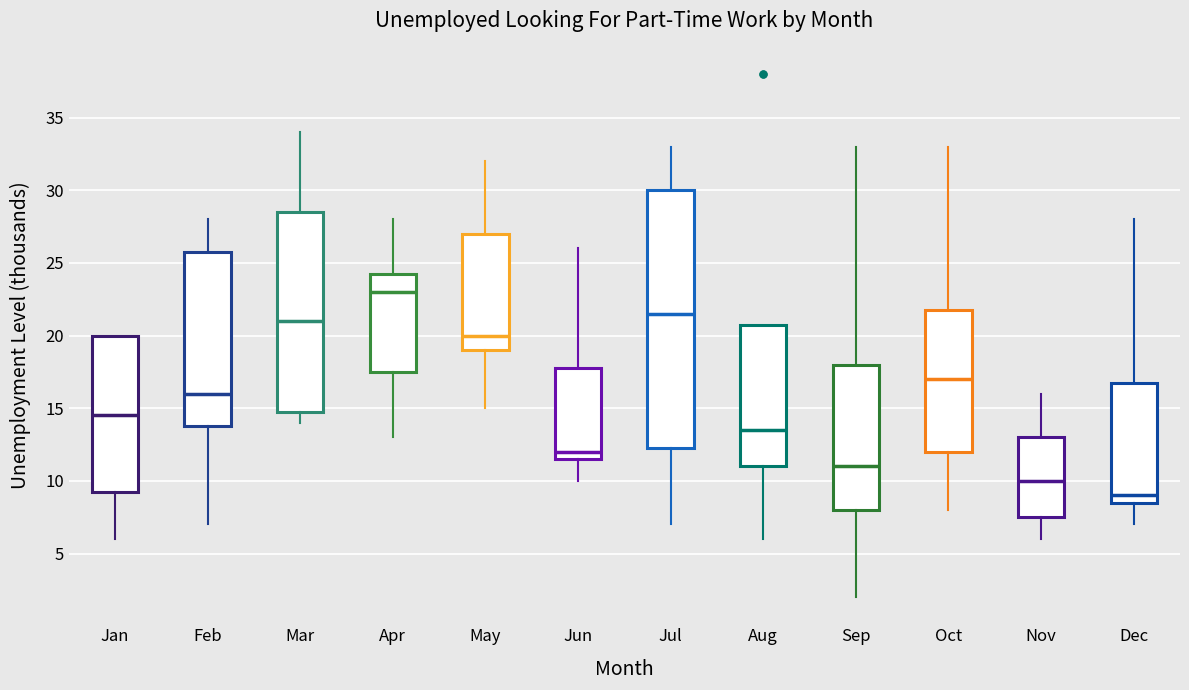

Reading left to right, transcribe this box plot: for each box, give where its median line is, the range the box spans, and where its two whiskers end, as read against the y-axis. The values are not printed on the chart, so give them approximately, as read against the axis.

Jan: median 14.5, box 9.5 to 20.0, whiskers 6.0 to 20.0
Feb: median 16.0, box 14.0 to 26.0, whiskers 7.0 to 28.0
Mar: median 21.0, box 15.0 to 28.5, whiskers 14.0 to 34.0
Apr: median 23.0, box 17.5 to 24.5, whiskers 13.0 to 28.0
May: median 20.0, box 19.0 to 27.0, whiskers 15.0 to 32.0
Jun: median 12.0, box 11.5 to 18.0, whiskers 10.0 to 26.0
Jul: median 21.5, box 12.5 to 30.0, whiskers 7.0 to 33.0
Aug: median 13.5, box 11.0 to 21.0, whiskers 6.0 to 21.0
Sep: median 11.0, box 8.0 to 18.0, whiskers 2.0 to 33.0
Oct: median 17.0, box 12.0 to 22.0, whiskers 8.0 to 33.0
Nov: median 10.0, box 7.5 to 13.0, whiskers 6.0 to 16.0
Dec: median 9.0, box 8.5 to 17.0, whiskers 7.0 to 28.0